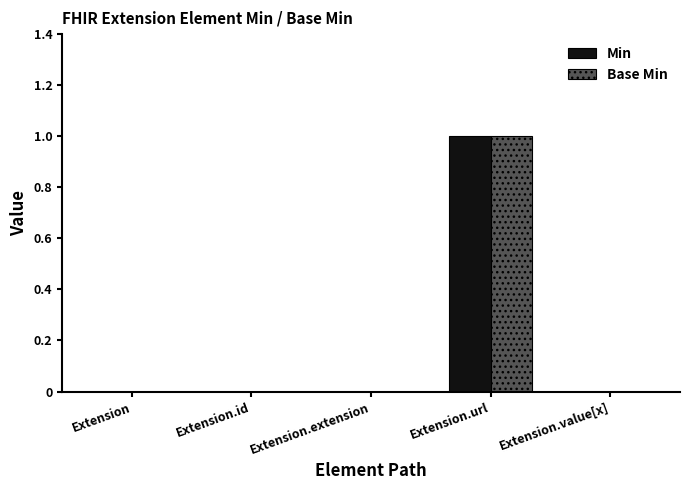

The Min series shows 0 at Extension. True or false?

True